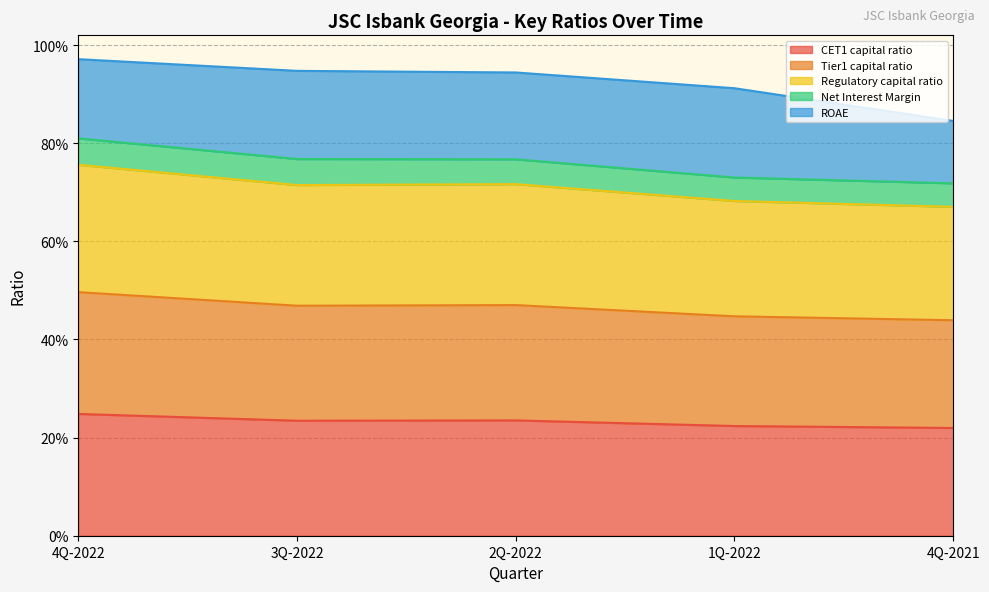

What value does the Tier1 capital ratio series have at 1Q-2022?

0.4